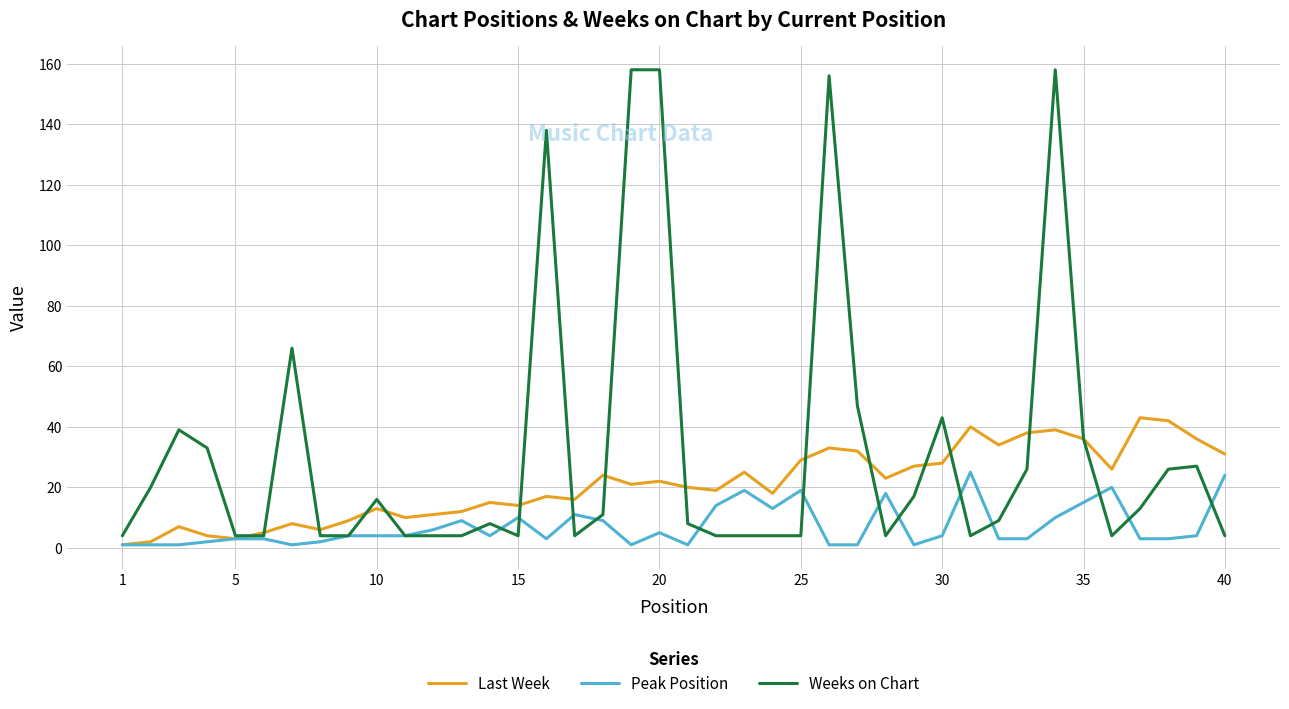

Which series has the largest total across all categories?

Weeks on Chart